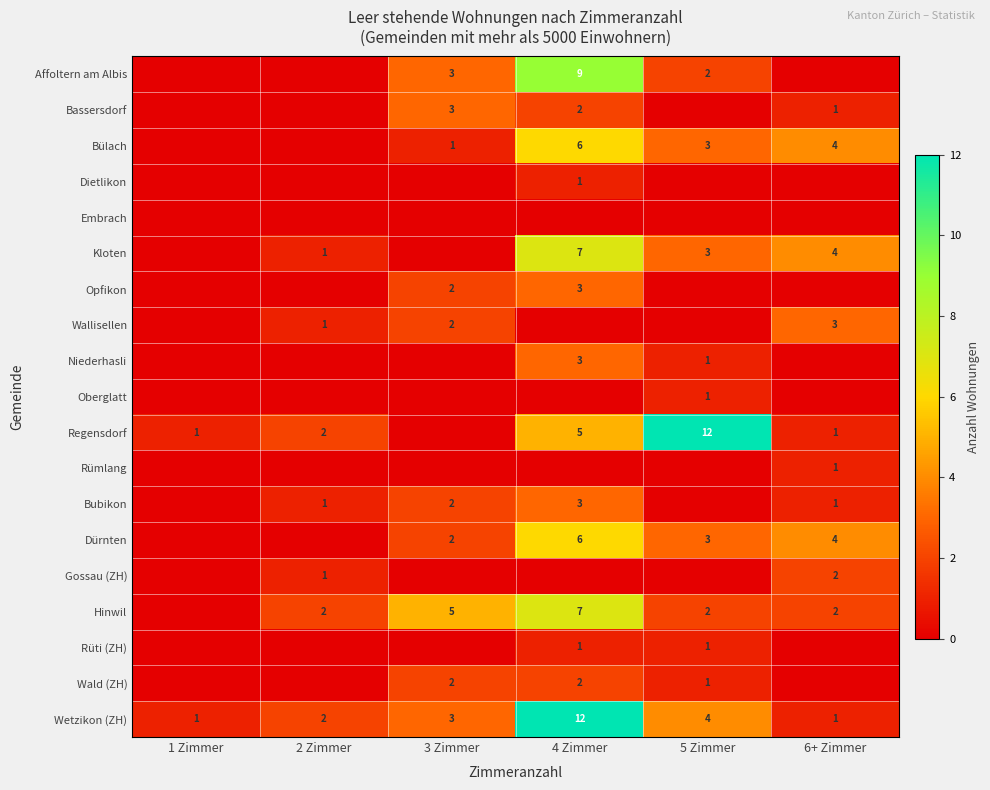

Between 1 Zimmer and 3 Zimmer, which is larger?

3 Zimmer